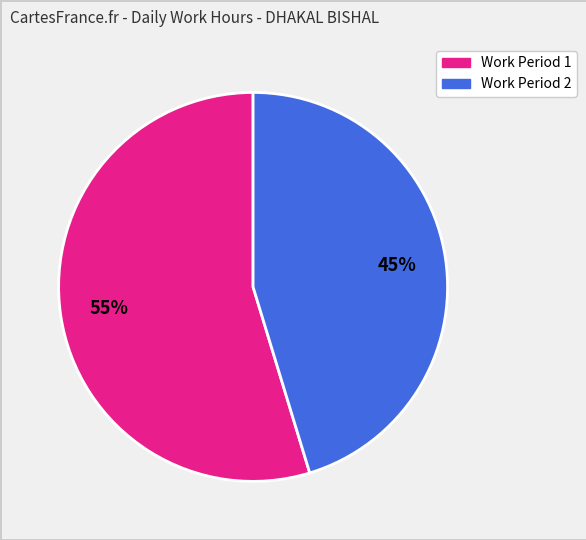

Is there a majority slice in this chart?

Yes